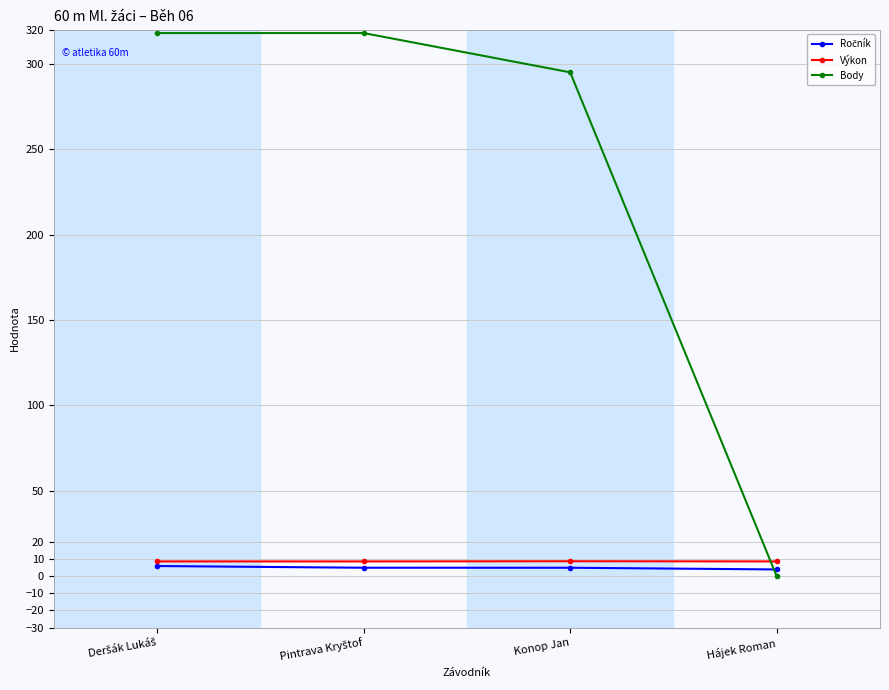

How many lines are shown in the chart?

3